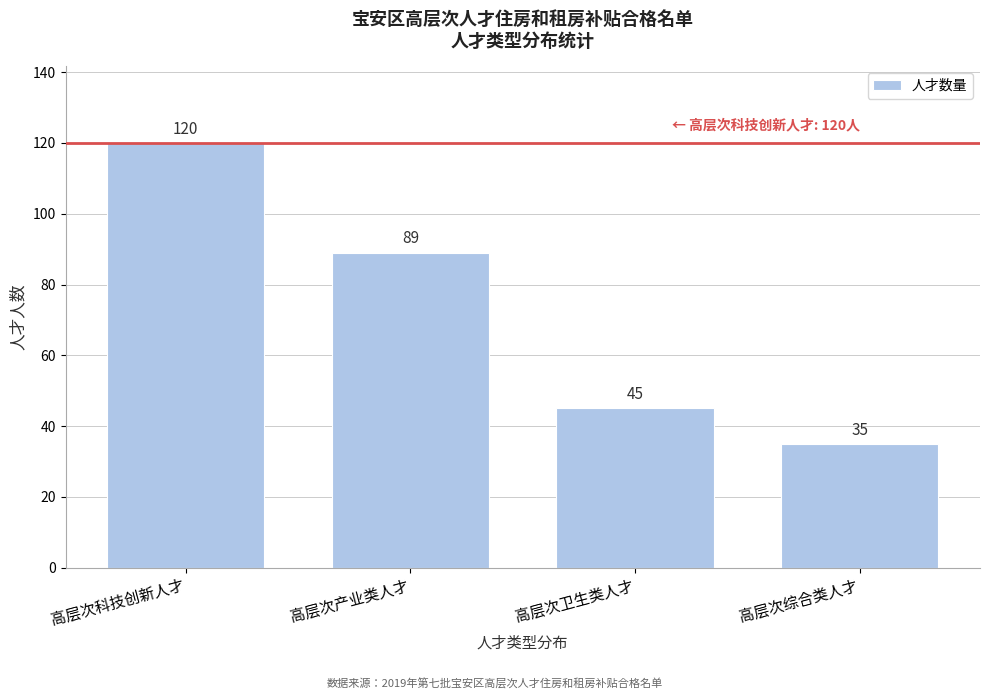

Reading left to right, what are all the values shown in this chart?

120	89	45	35